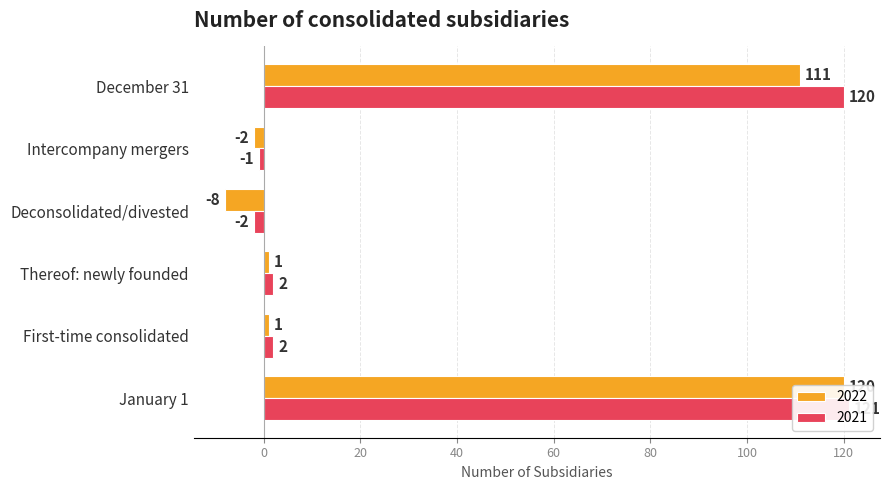

What is the minimum value shown in the chart?

-8